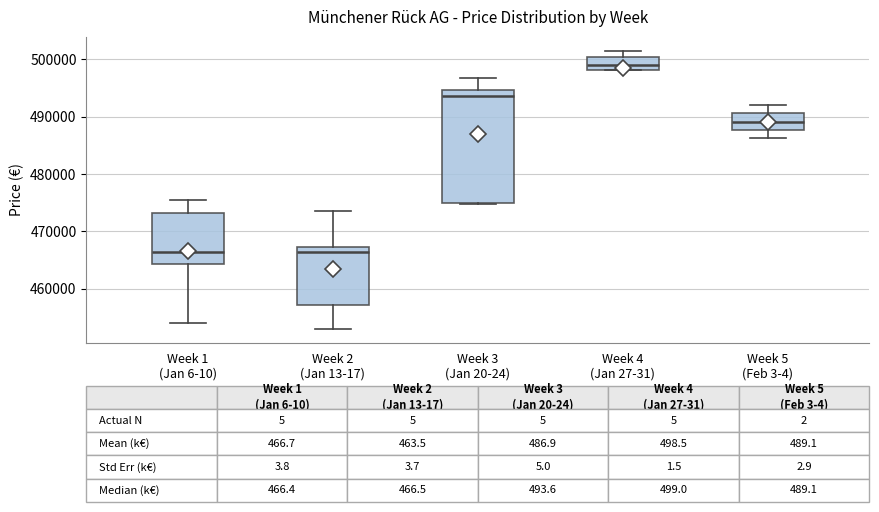

Which box is the tallest, from its lower edge to its upper edge?

Week 3 (Jan 20-24)